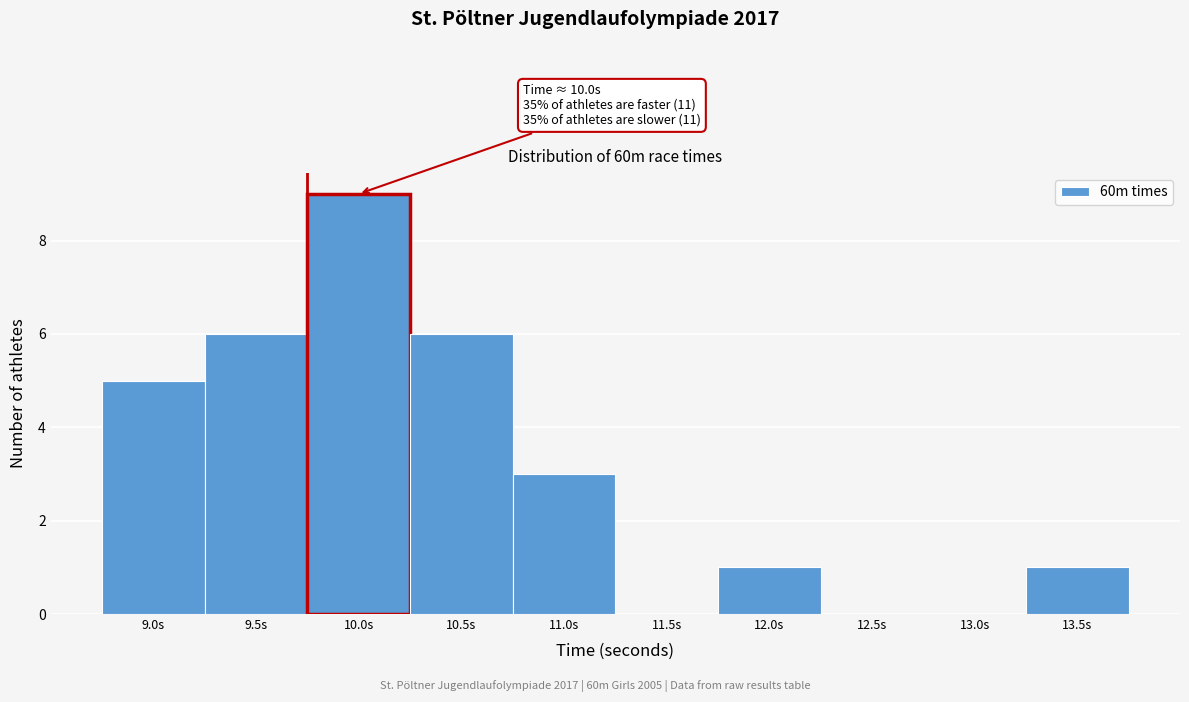

Reading right to left, what are all the values shown in this chart?

13.5s=1	13.0s=0	12.5s=0	12.0s=1	11.5s=0	11.0s=3	10.5s=6	10.0s=9	9.5s=6	9.0s=5